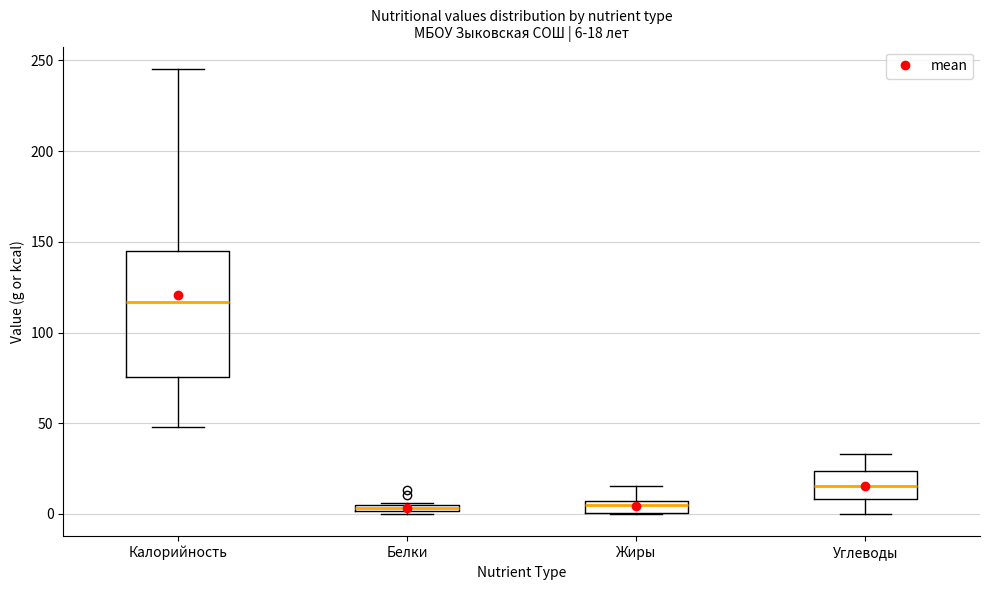

Which box is the tallest, from its lower edge to its upper edge?

Калорийность